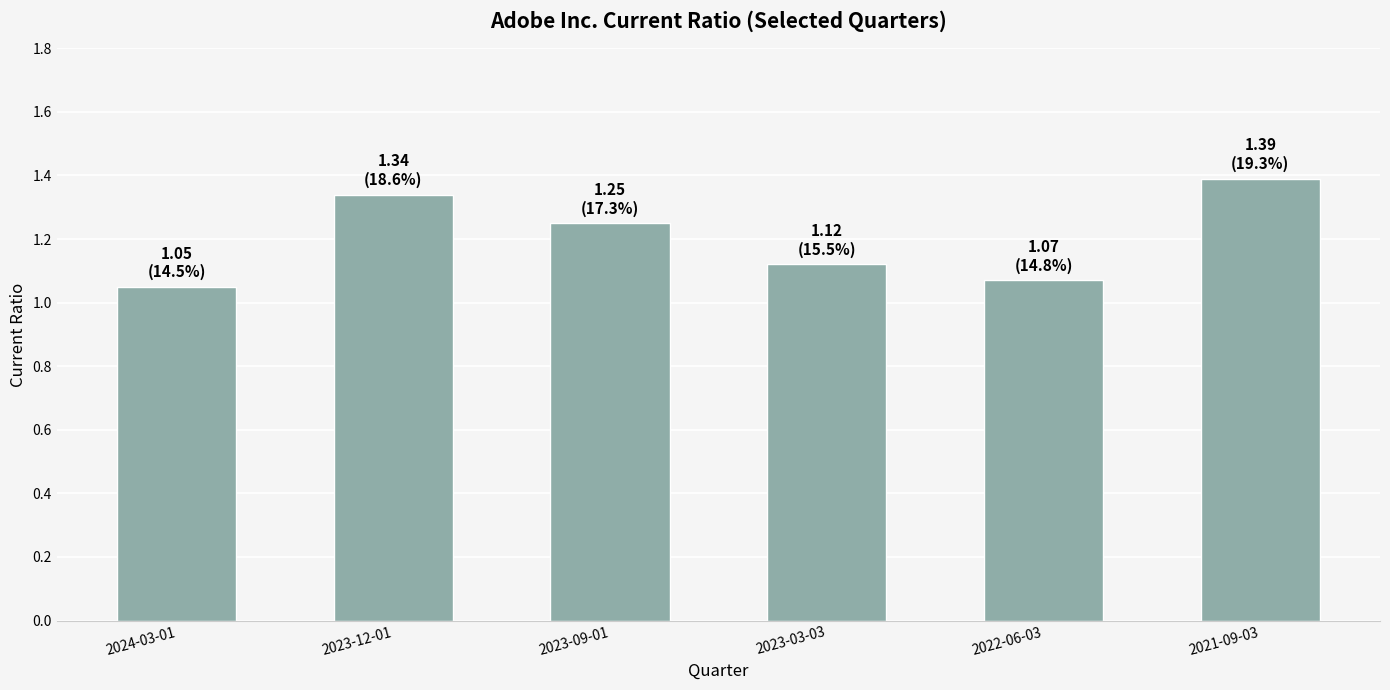

The chart shows a value of 1.5 at 2022-06-03. True or false?

False